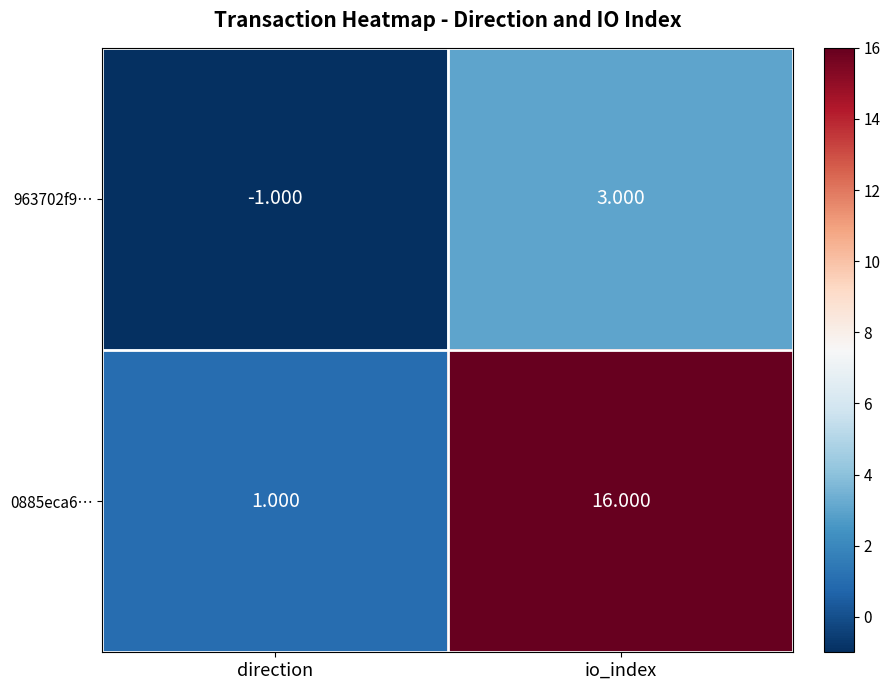

At which label is 0885eca6… closest to 8?

direction